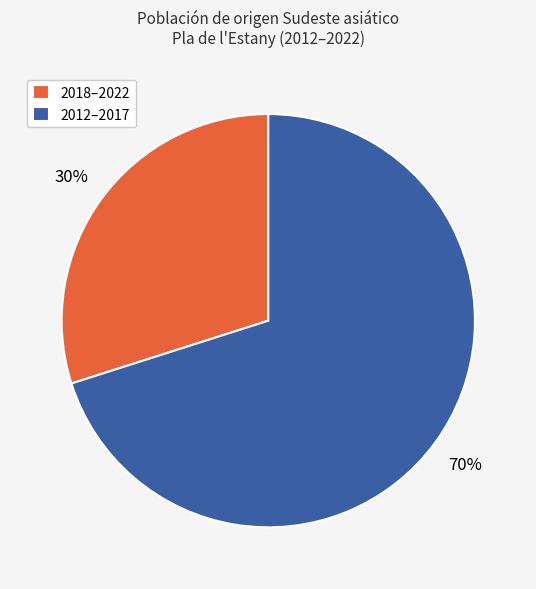

To the nearest percent, what is the combined percentage of 2018–2022 and 2012–2017?

100%